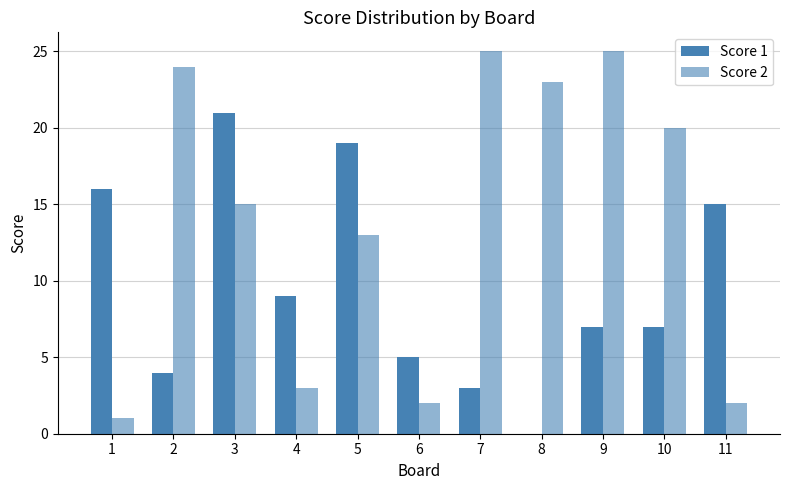

Rank the series by their average value, from lowest to highest.

Score 1, Score 2